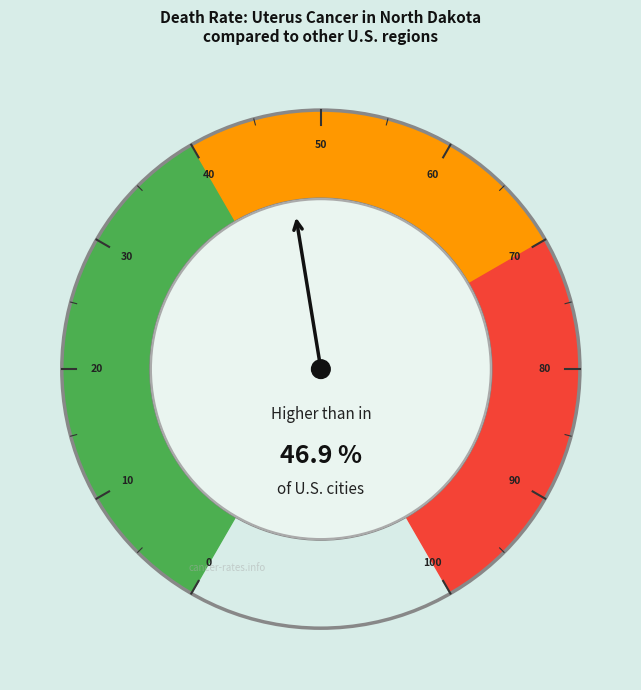

How many segments does this pie chart have?

3